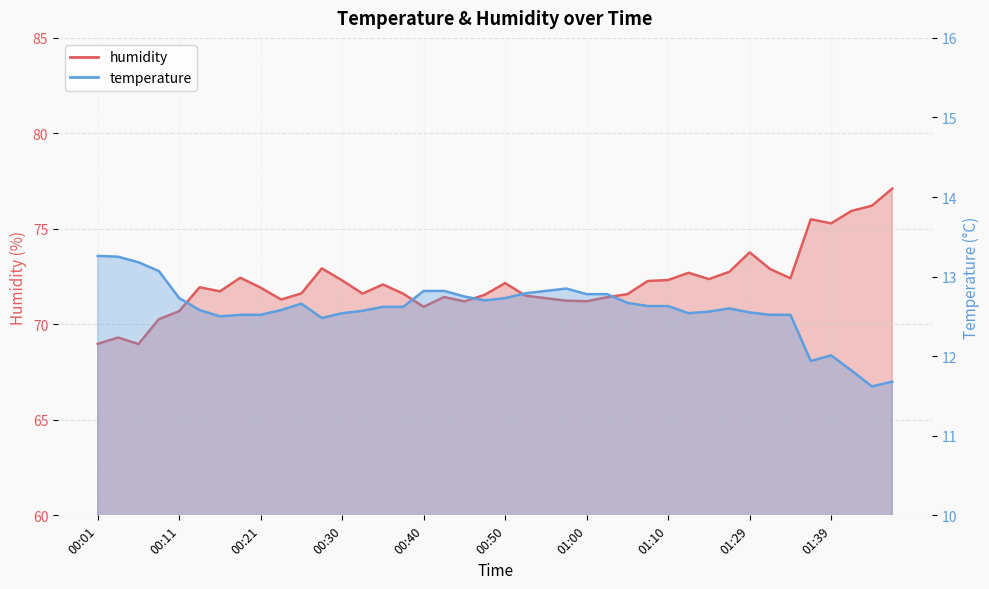

The value of humidity at 01:02 is 116.0. True or false?

False